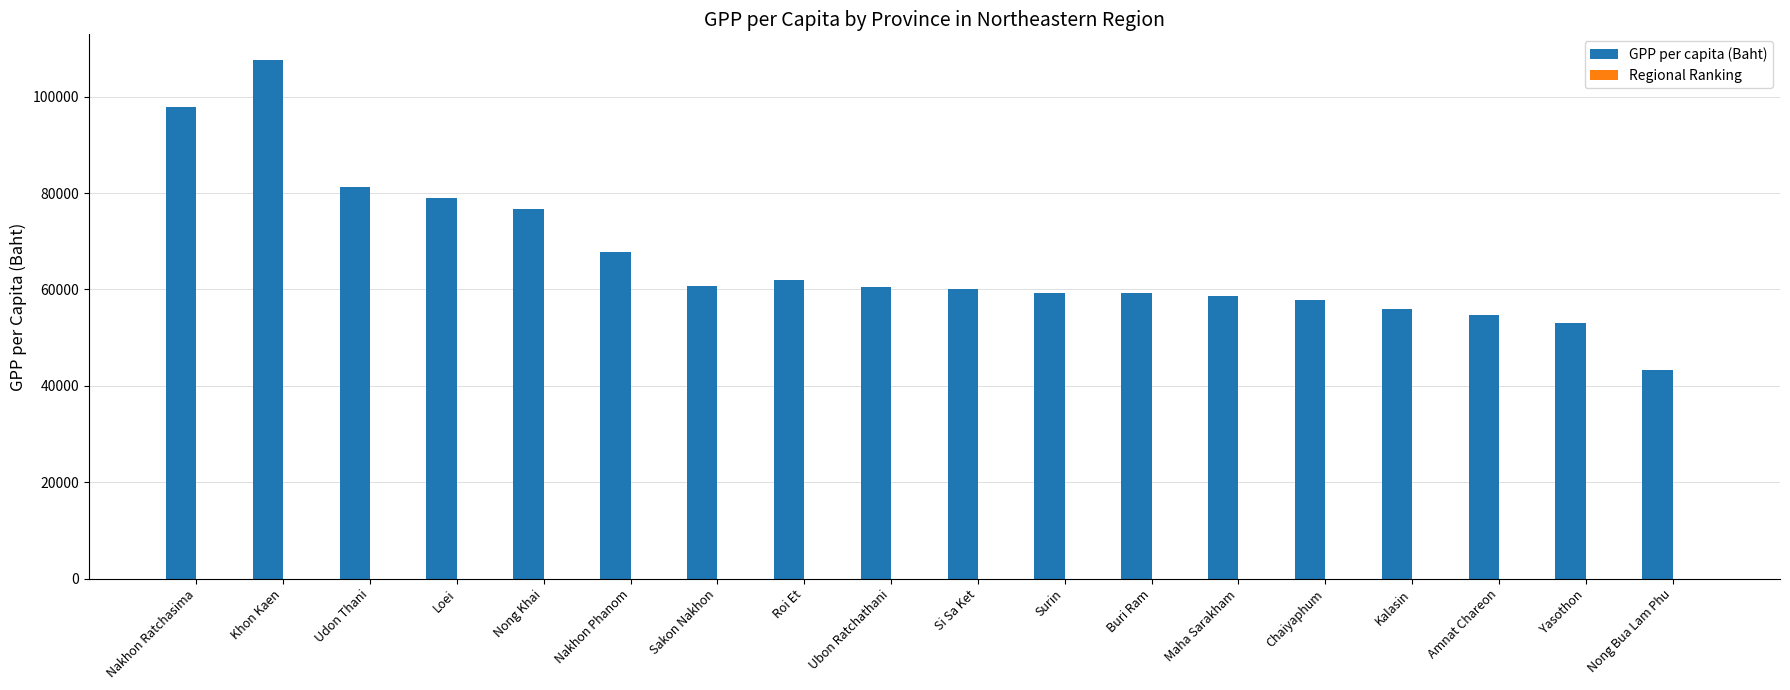

Which series has the largest total across all categories?

GPP per capita (Baht)